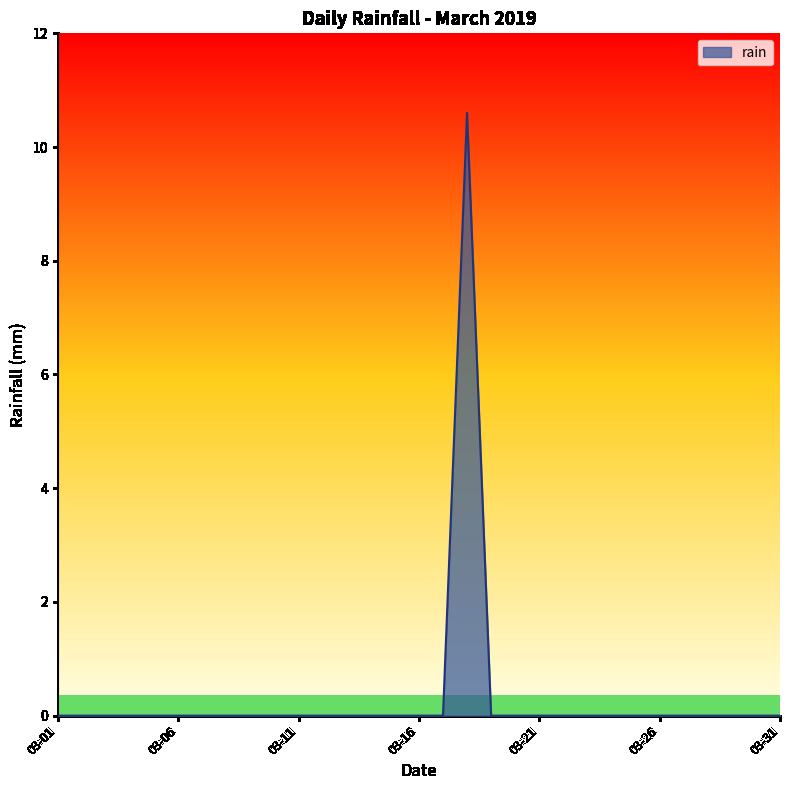

How many lines are shown in the chart?

1